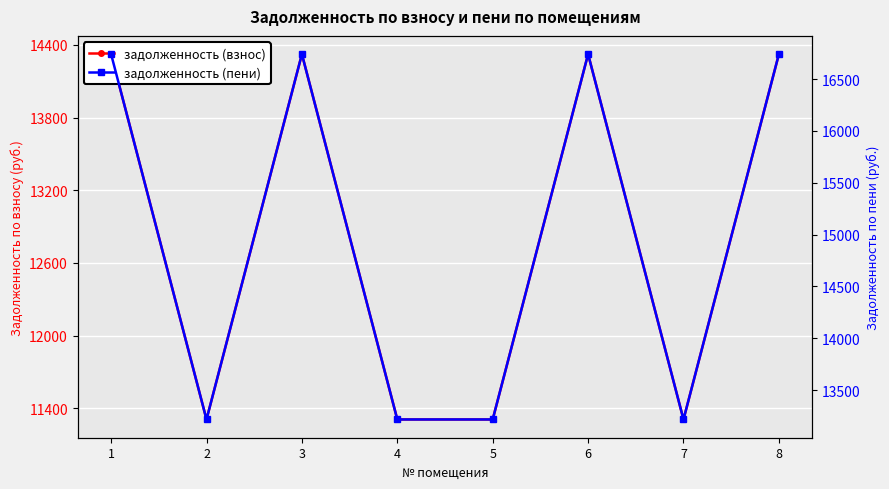

What are all the series names shown in the legend?

задолженность (взнос), задолженность (пени)